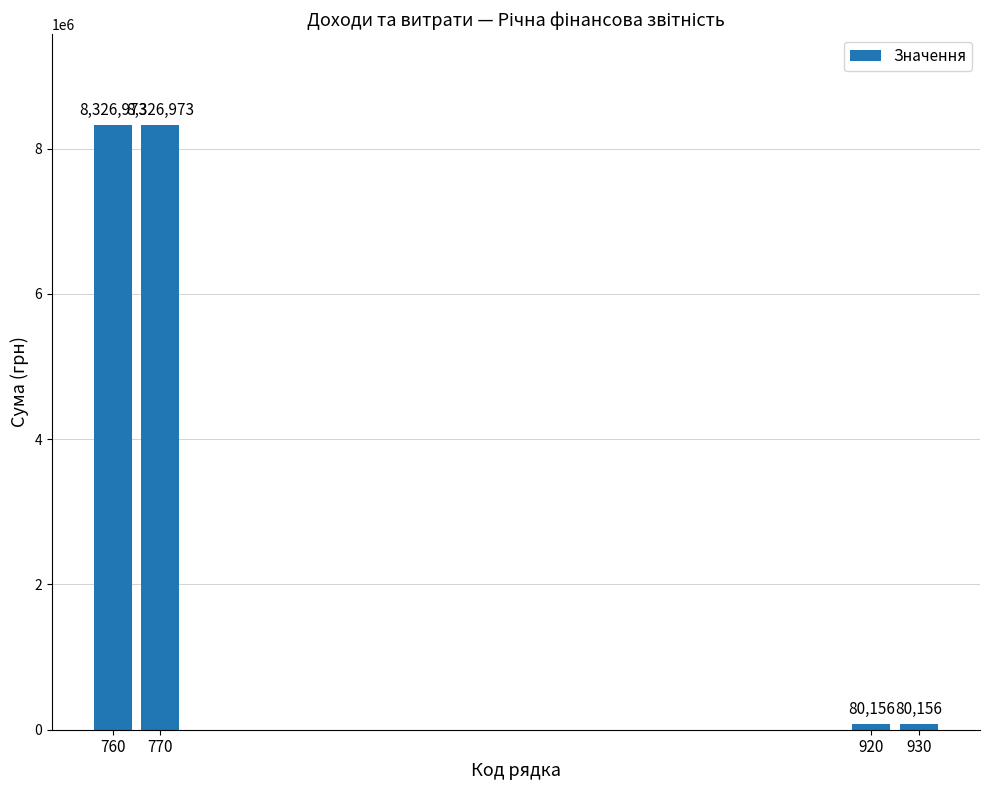

What is the smallest value displayed?

80156